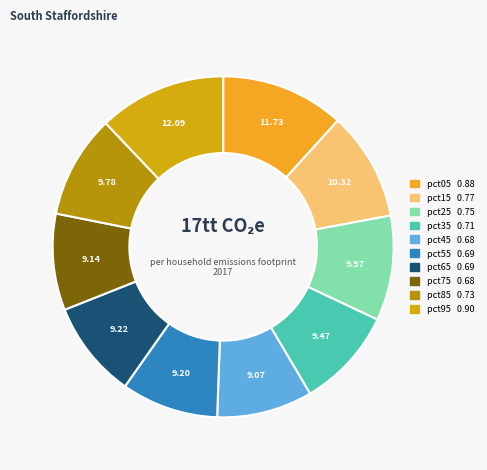

Is it true that pct35 is 4% of the pie?

False